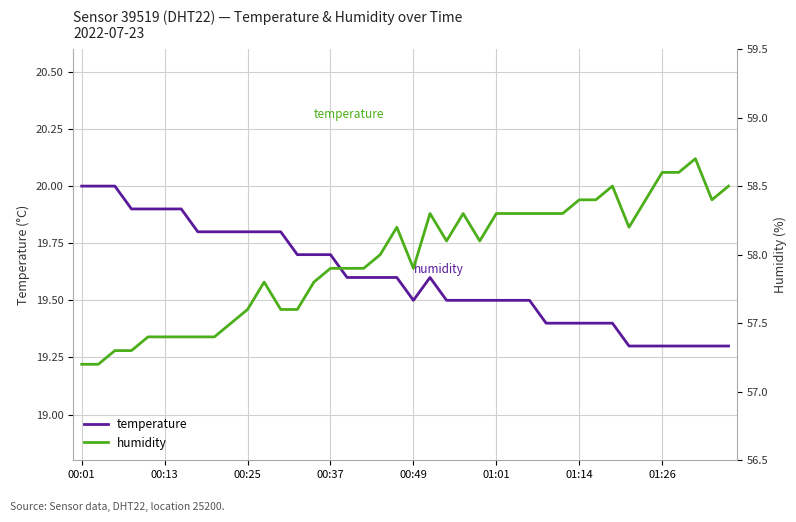

How many temperature values are between 19 and 20?

40